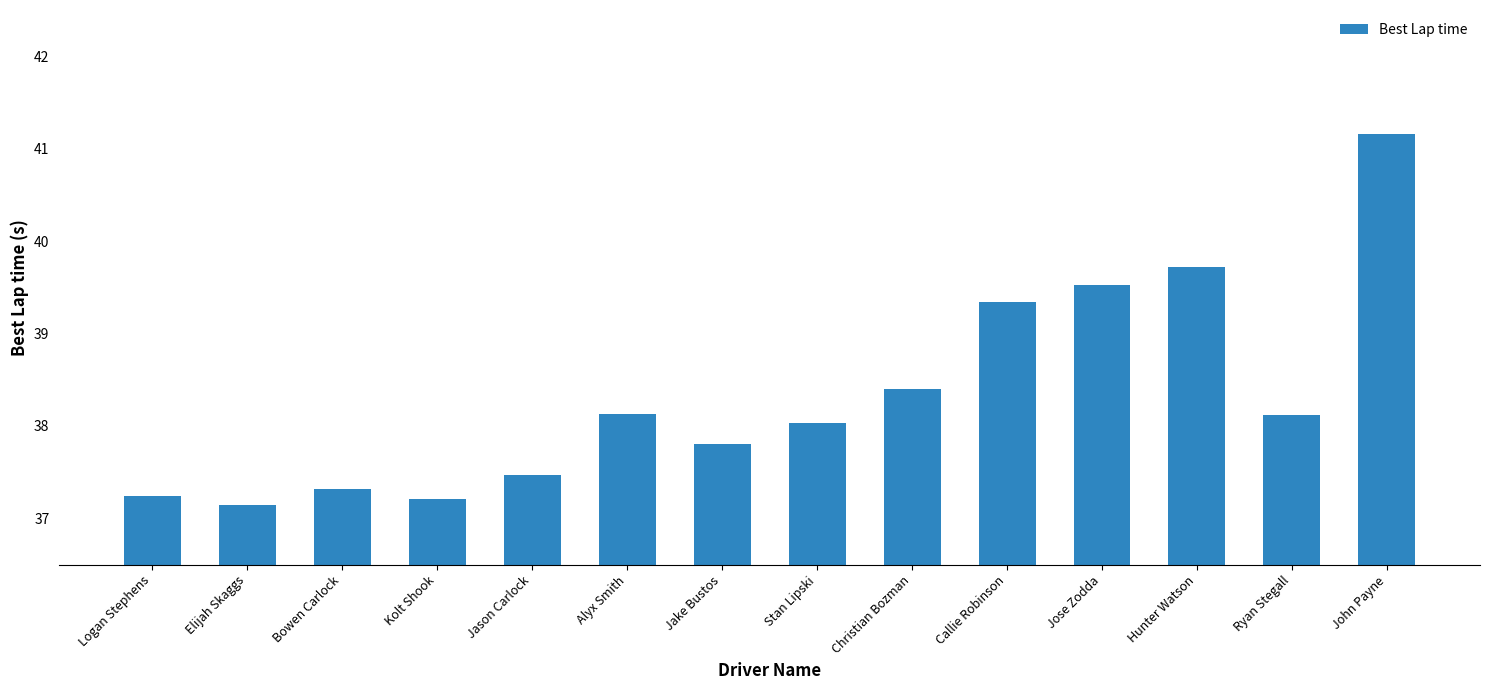

Between Hunter Watson and Christian Bozman, which is larger?

Hunter Watson